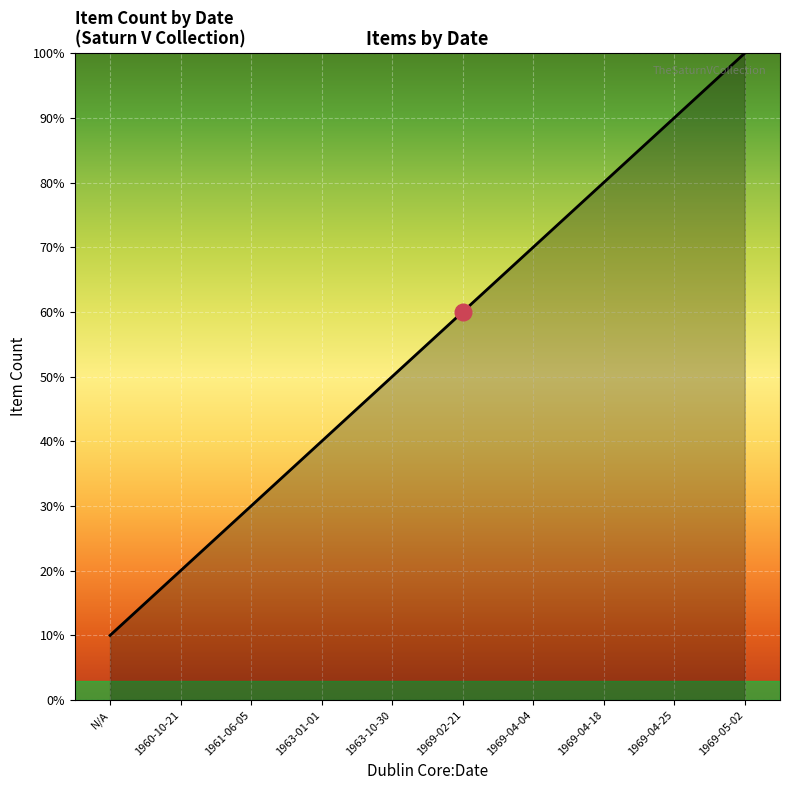

What is the change in value from 1963-01-01 to 1969-02-21?

+2